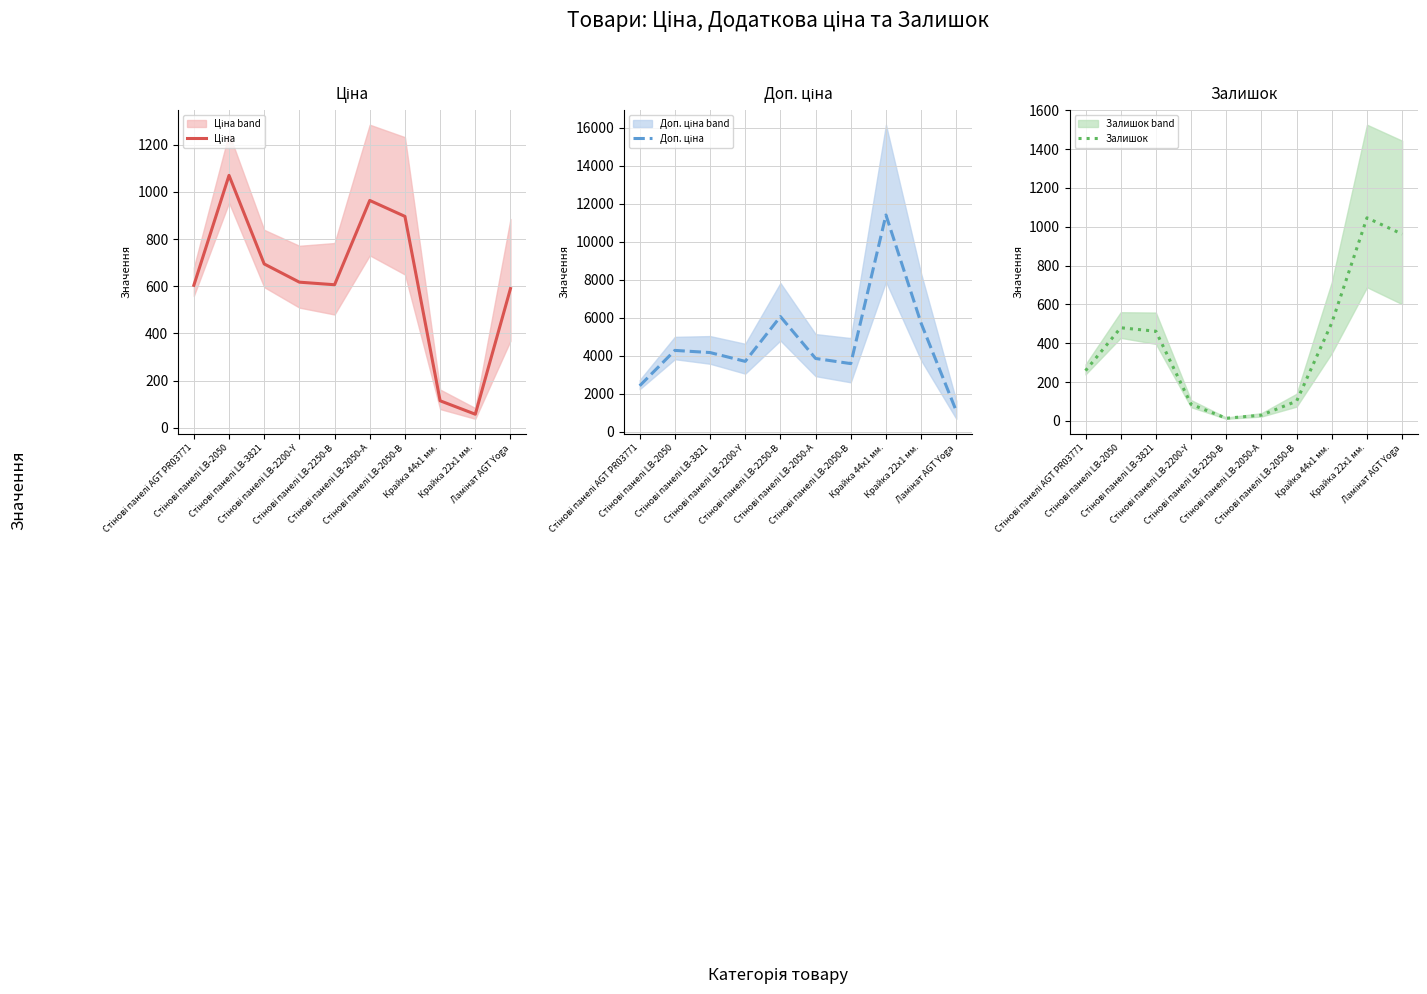

Which has a higher value, Стінові панелі LB-2200-Y or Стінові панелі LB-2050-В?

Стінові панелі LB-2050-В